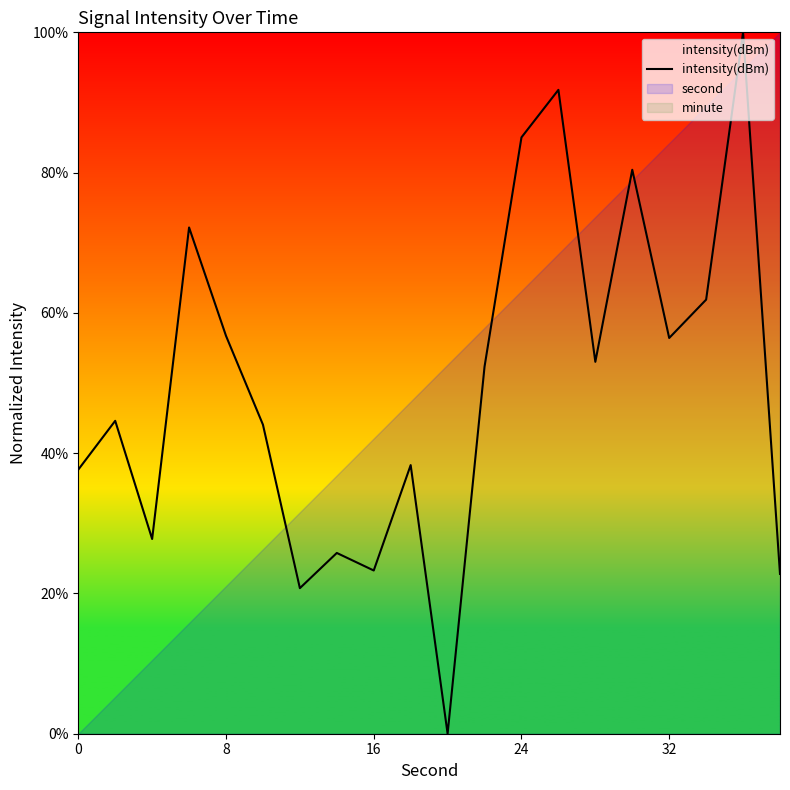

What is the maximum value for intensity(dBm)?

100.0